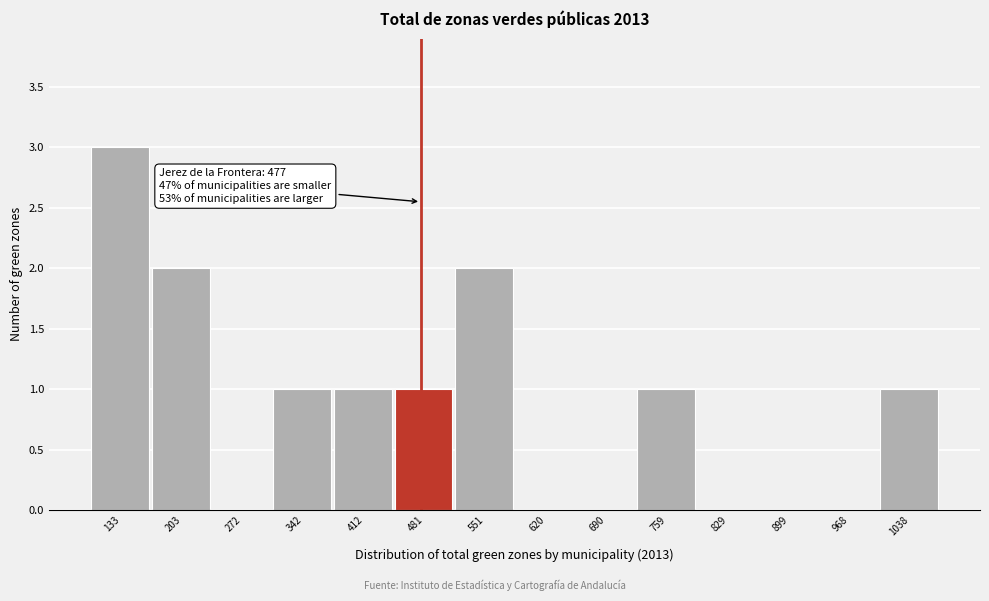

Which range on the x-axis has the tallest bar?

100 to 170